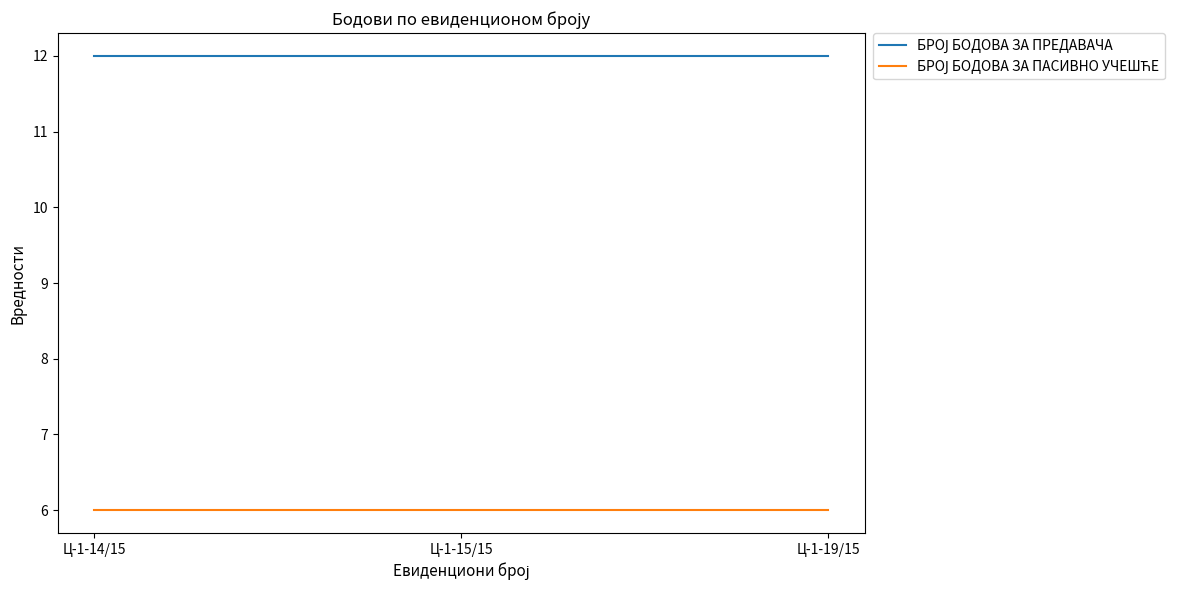

What position from the right is Ц-1-14/15?

3